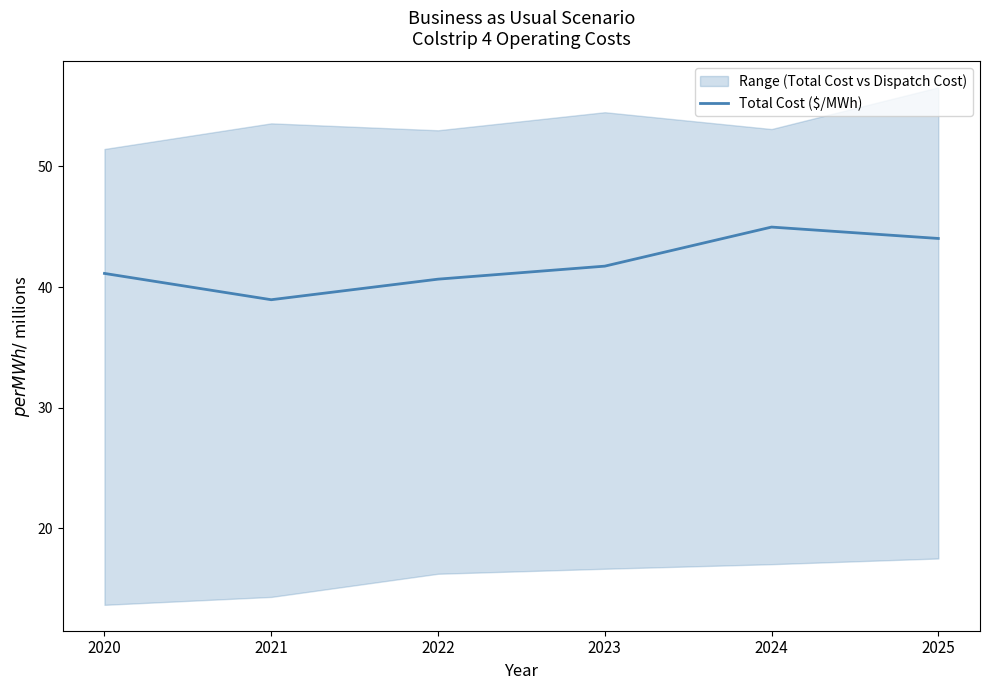

What is the smallest value displayed?

39.0